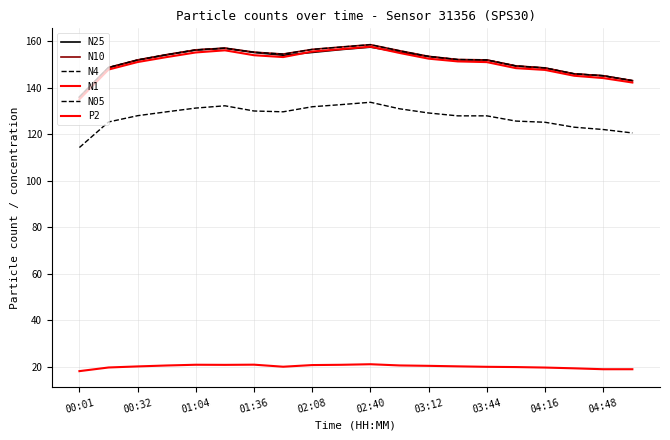

How many lines are shown in the chart?

6